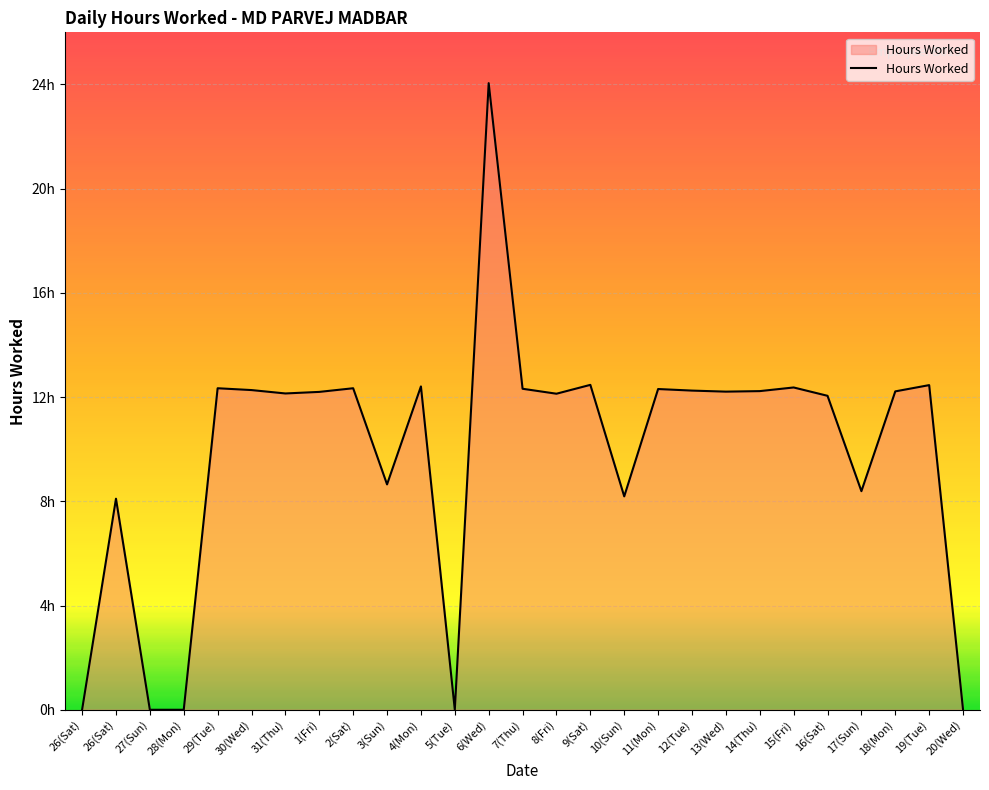

What is the label of the 24th point from the right?

28(Mon)